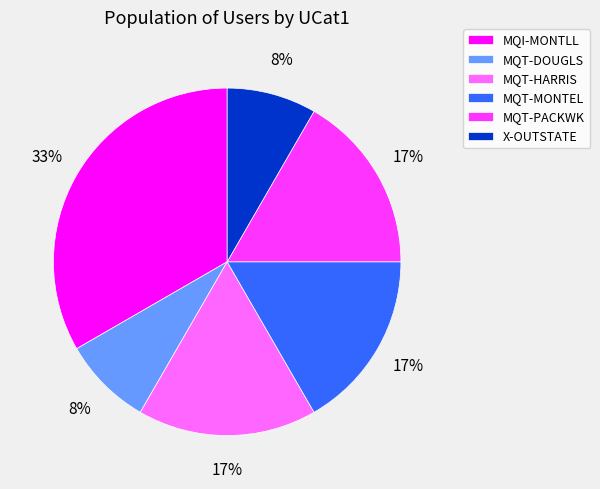

Is there any slice that represents more than half of the pie?

No